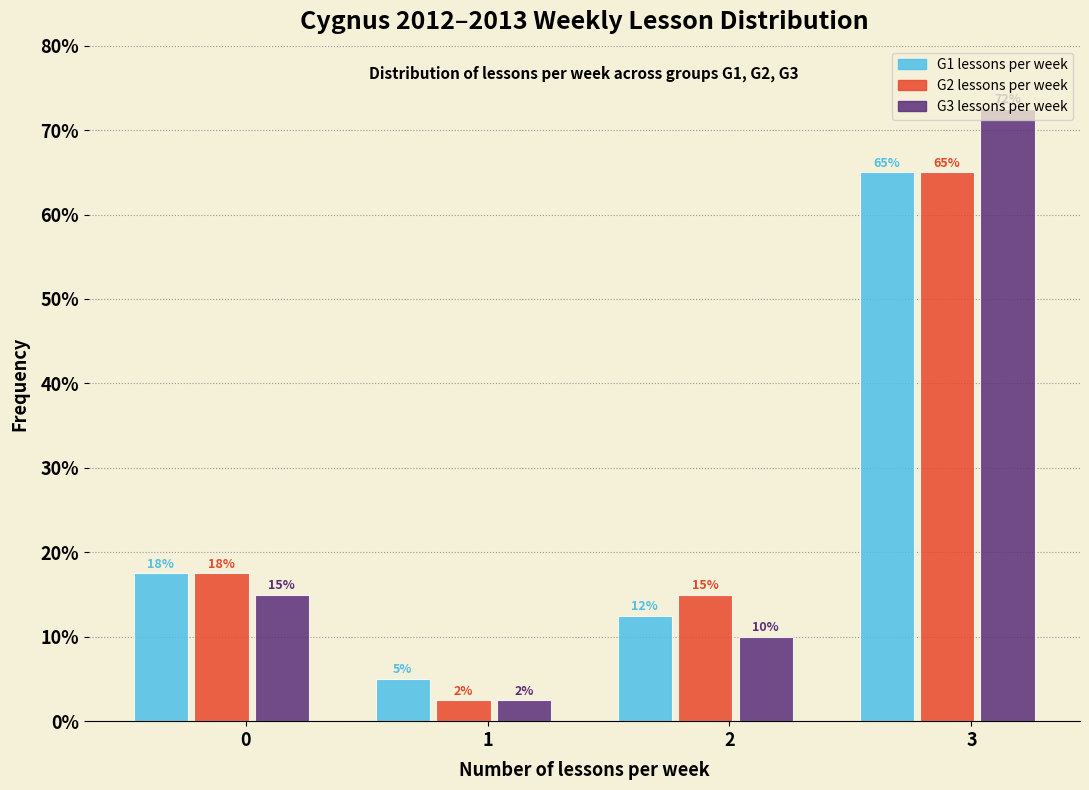

Between 0 and 1, which series saw the biggest shift?

G2 lessons per week